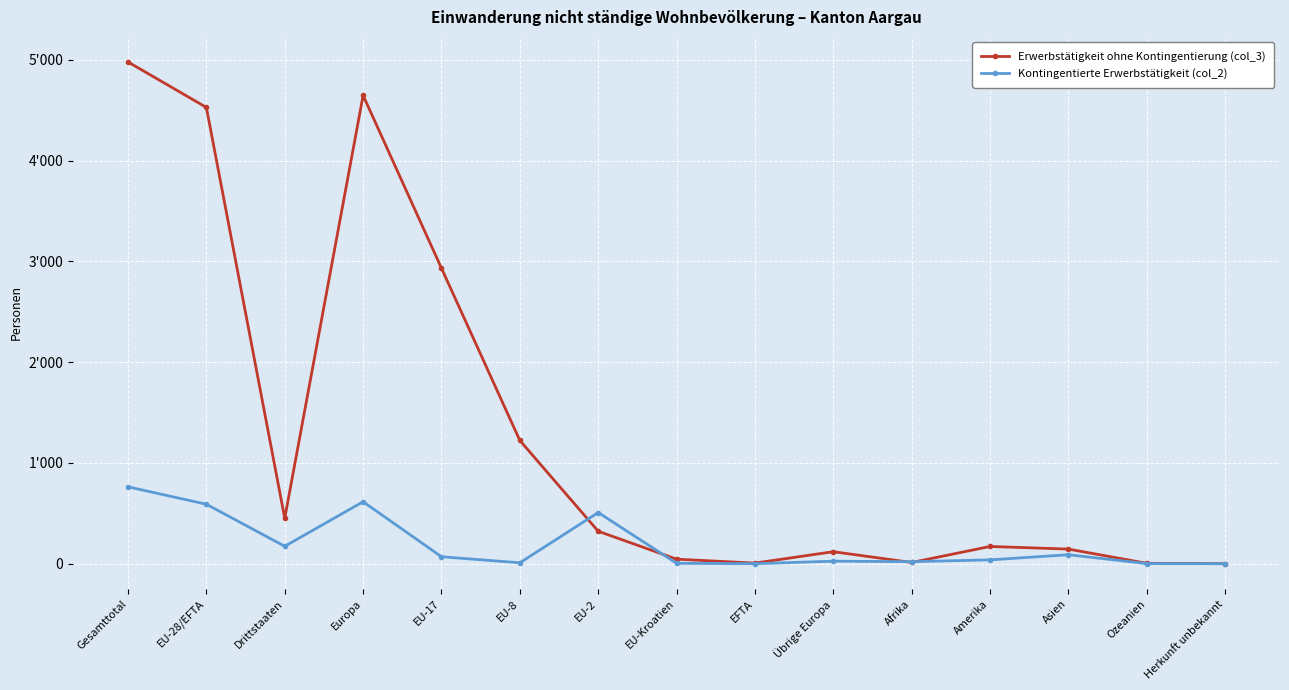

What are all the series names shown in the legend?

Erwerbstätigkeit ohne Kontingentierung (col_3), Kontingentierte Erwerbstätigkeit (col_2)